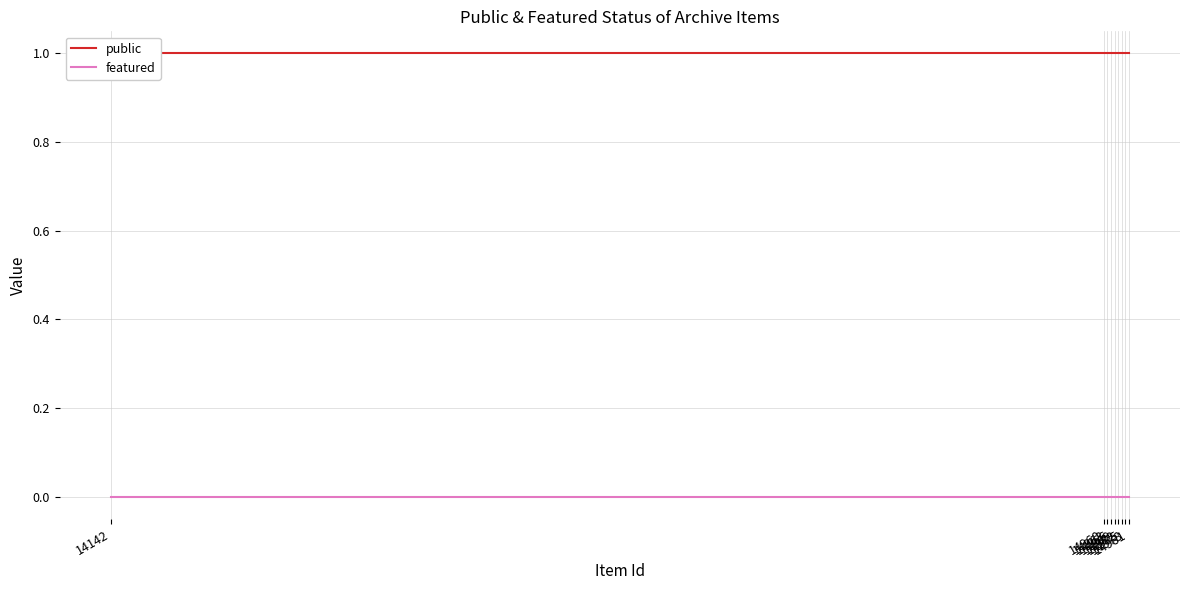

At which label is public closest to 1?

14142